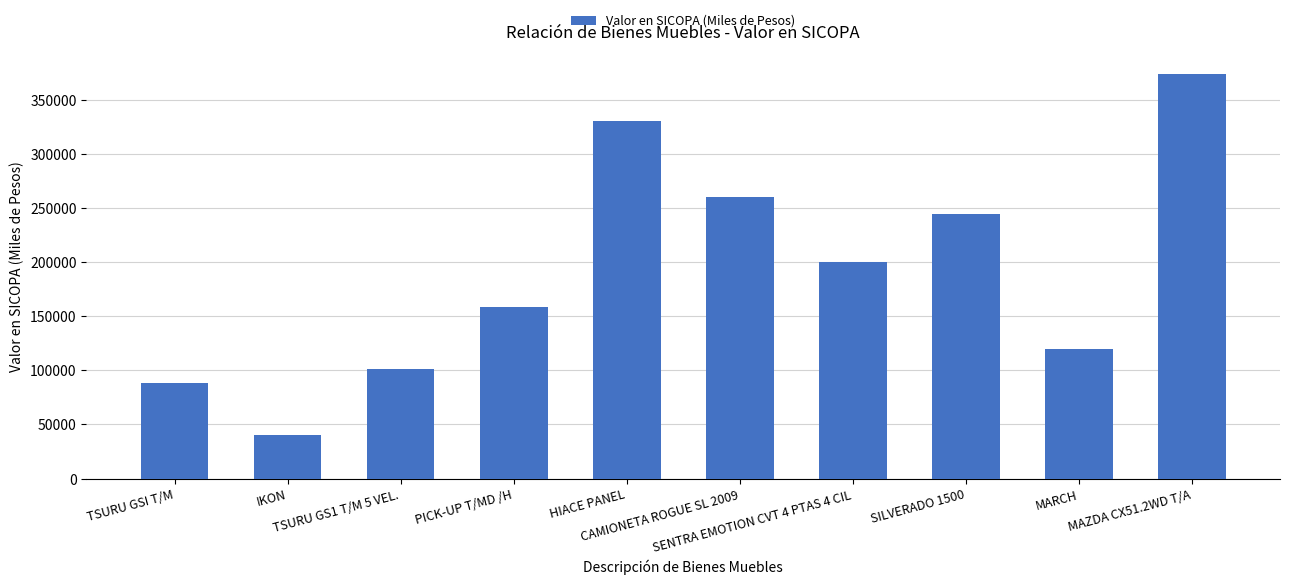

What is the label of the 8th bar from the left?

SILVERADO 1500